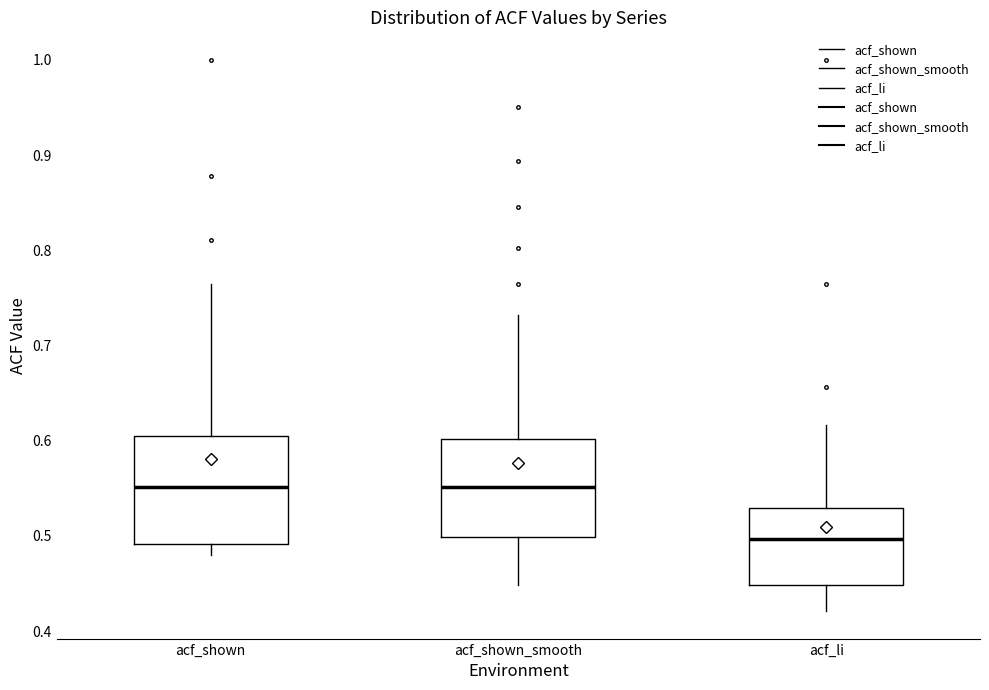

Reading left to right, read every box against the y-axis: the position of its median line, the range the box covers, and the ends of its whiskers. The values are not printed on the chart, so give them approximately, as read against the axis.

acf_shown: median 0.55, box 0.49 to 0.60, whiskers 0.48 to 0.77
acf_shown_smooth: median 0.55, box 0.50 to 0.60, whiskers 0.45 to 0.73
acf_li: median 0.50, box 0.45 to 0.53, whiskers 0.42 to 0.62